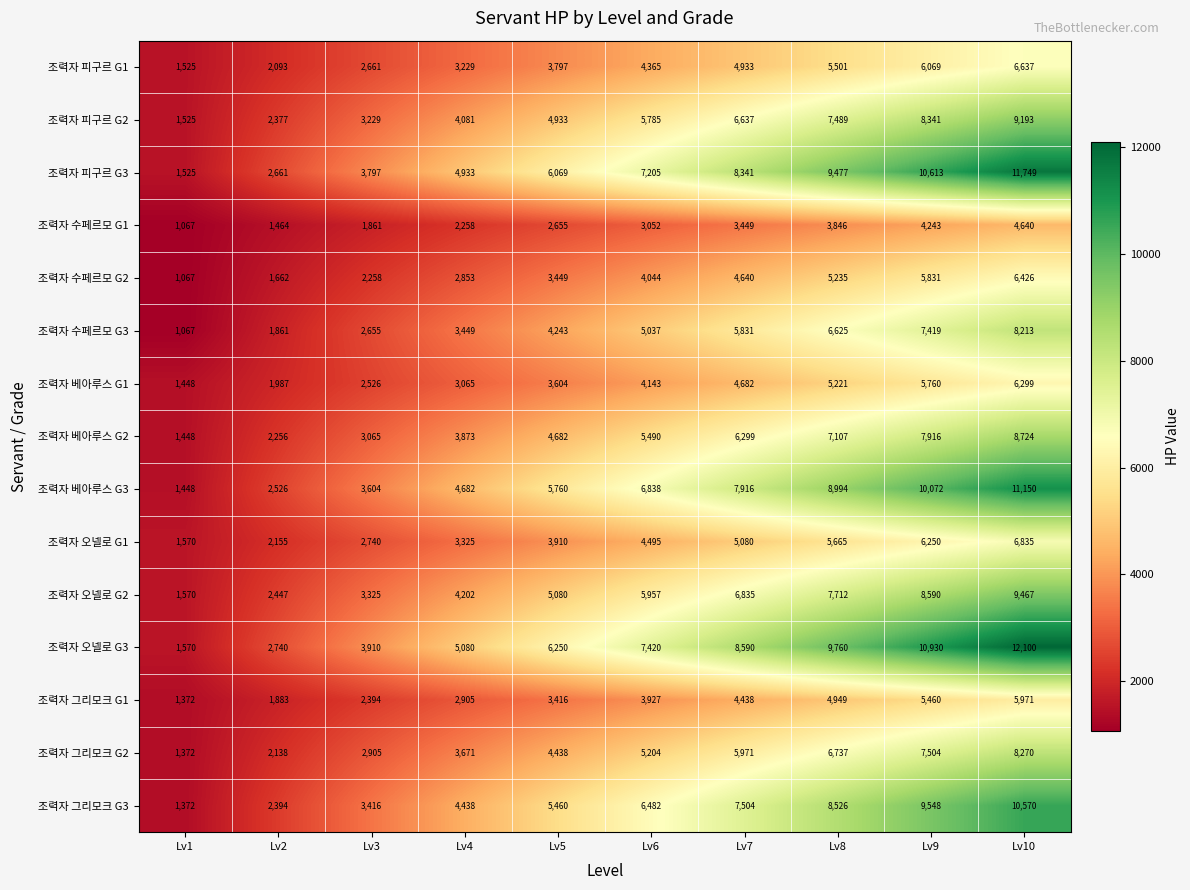

How many 조력자 오넬로 G3 values are between 3910 and 9760?

6